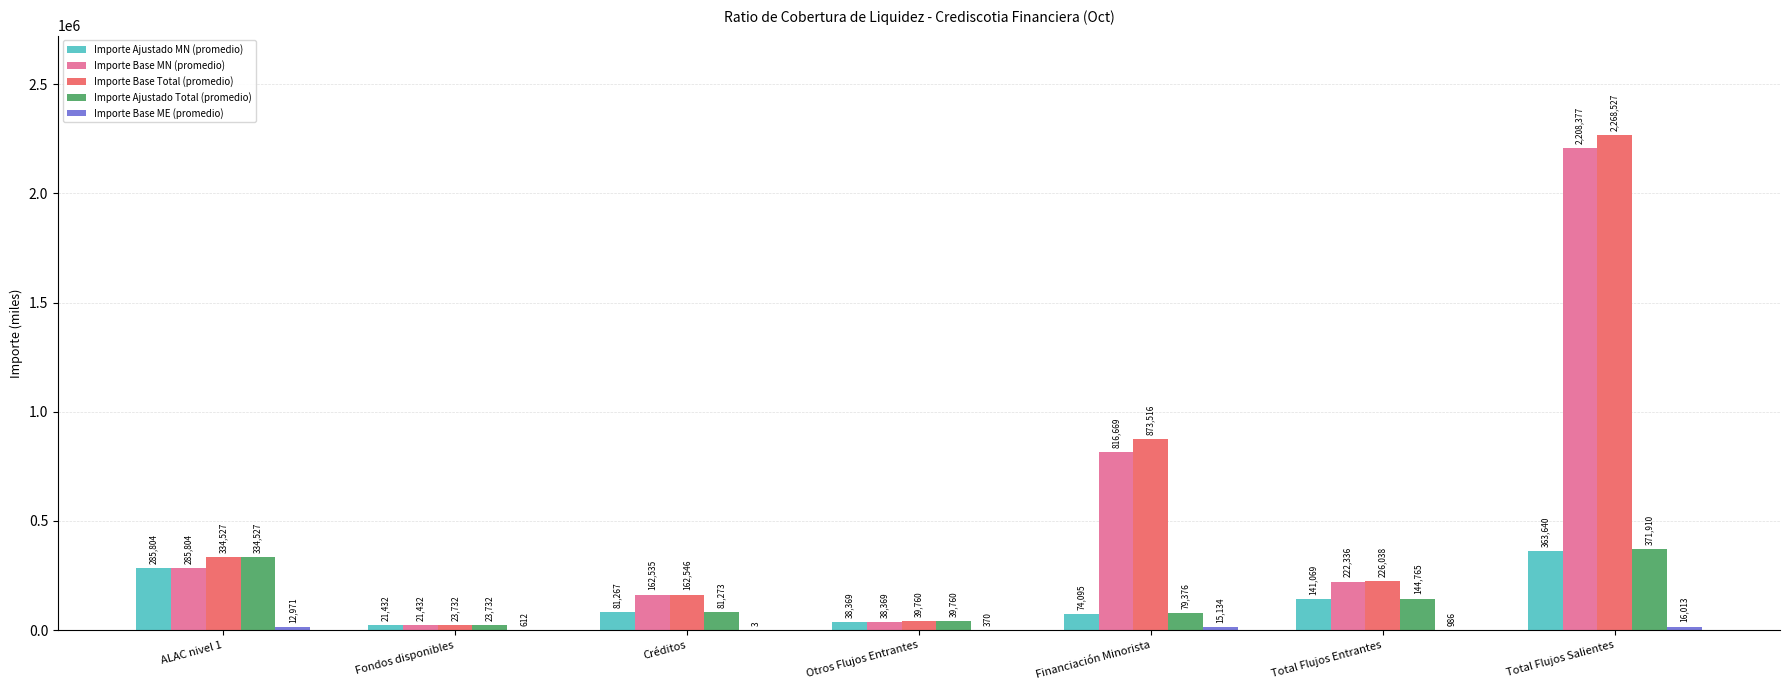

Is it true that Importe Ajustado MN (promedio) equals 50011.7 at Total Flujos Entrantes?

False